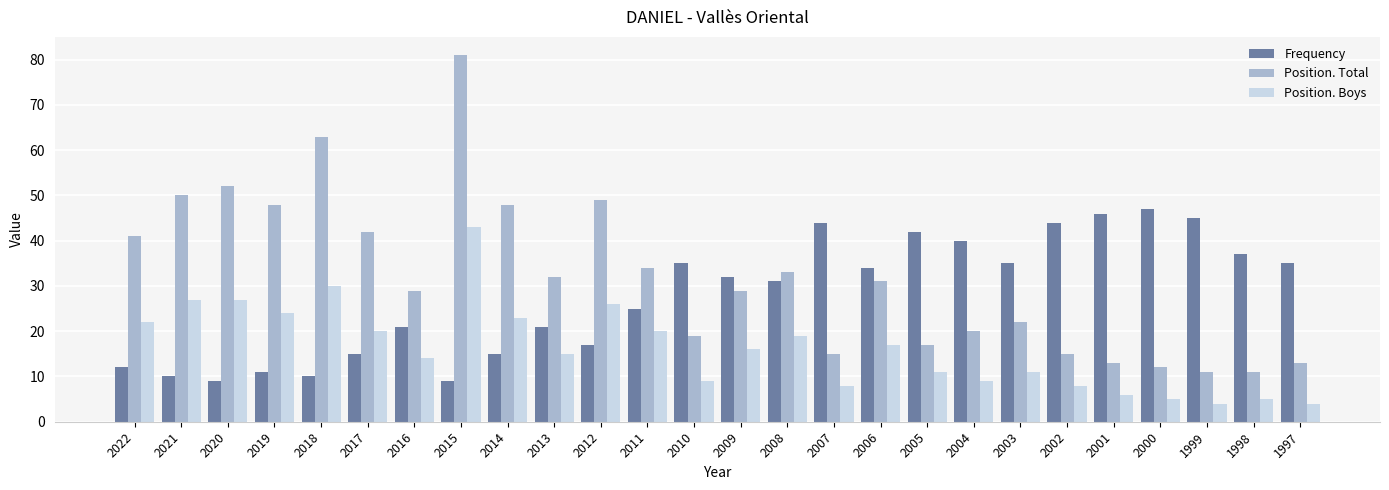

List the series in order of their peak value, lowest first.

Position. Boys, Frequency, Position. Total